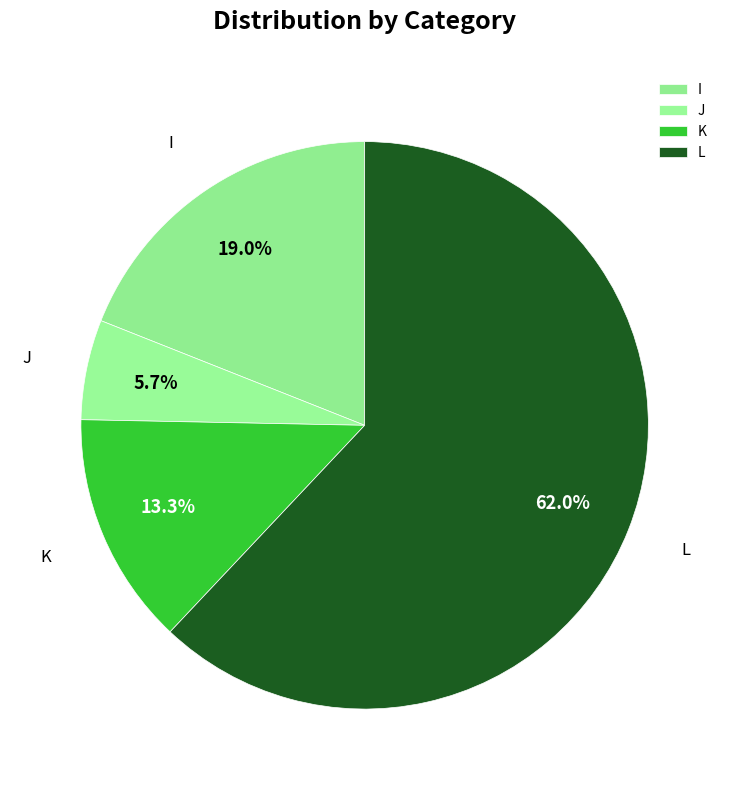

To the nearest percent, what portion does J represent?

6%